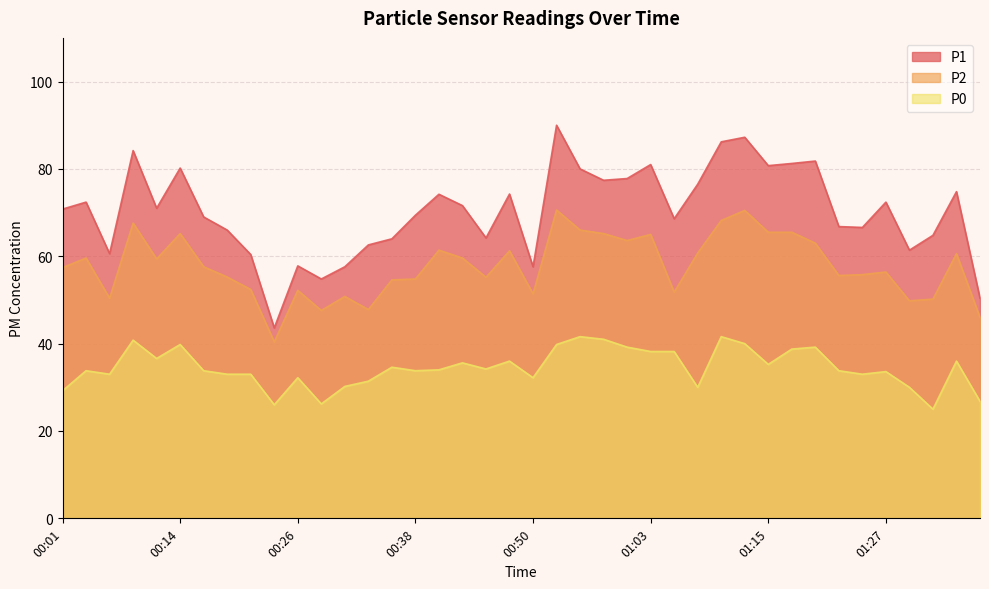

What is the difference between the second highest and minimum values in the P2 series?

30.1